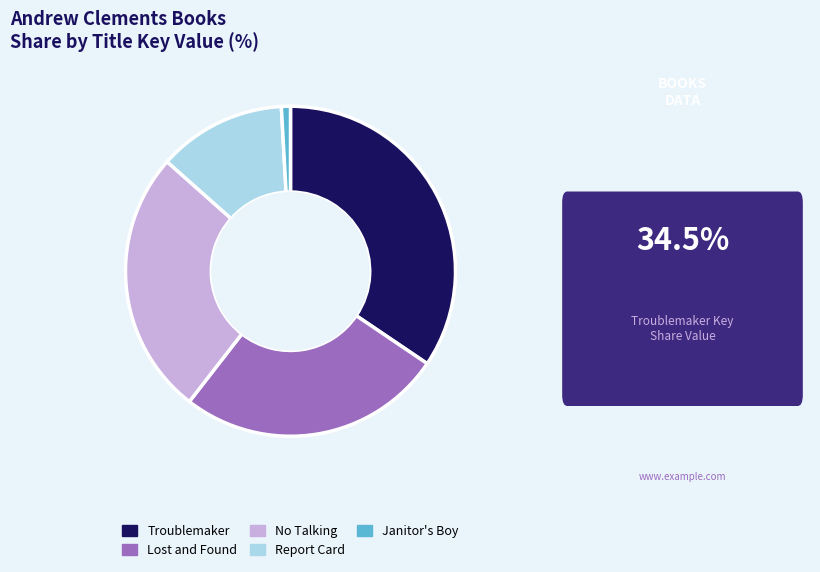

True or false: No Talking accounts for 26% of the total.

True